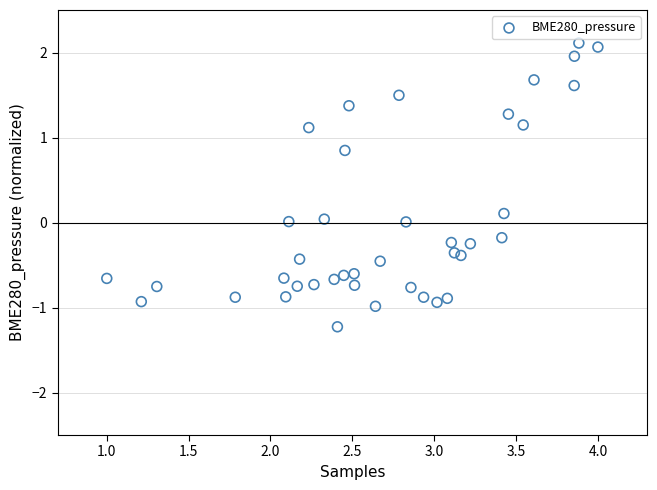

What is the range of Y values (max minus min)?

3.3